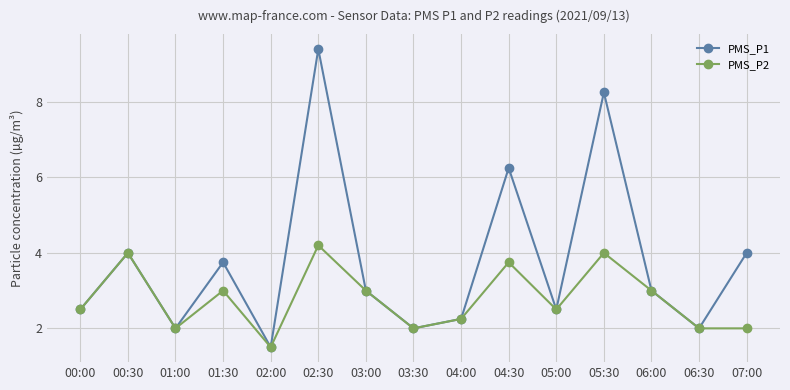

At how many categories does at least one series exceed 1?

15